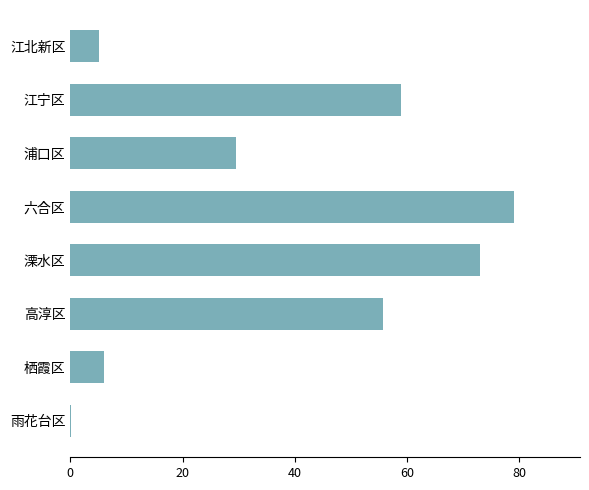

What is the approximate value at 江宁区?

59.0